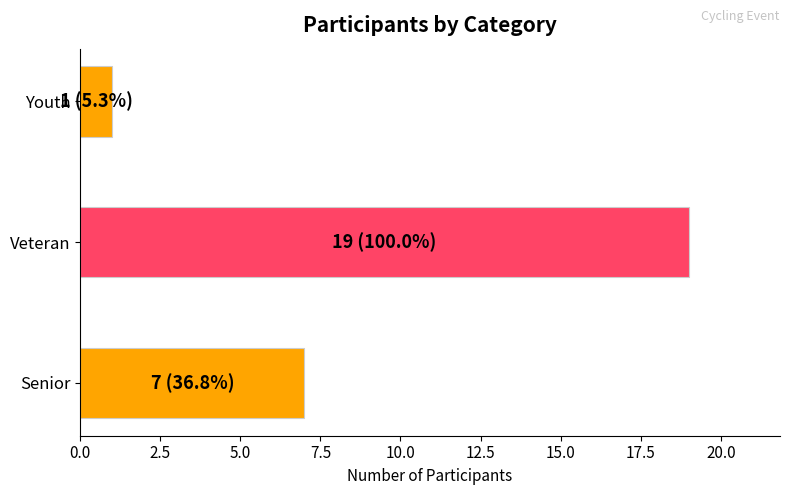

How many data points are less than 7?

1